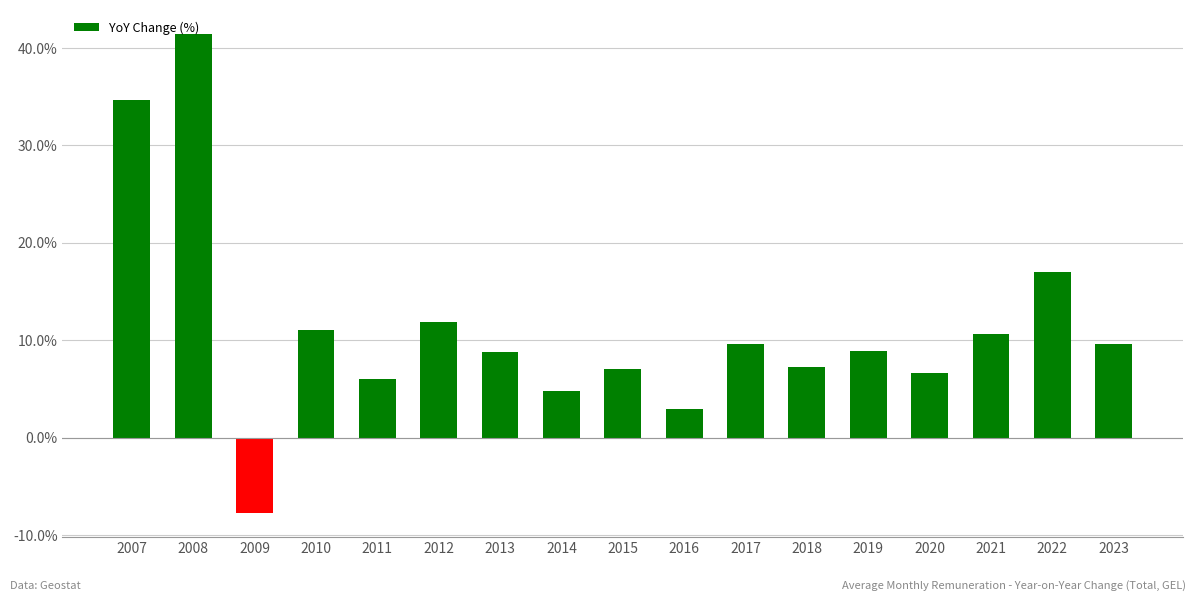

At which label is the value closest to 16?

2022